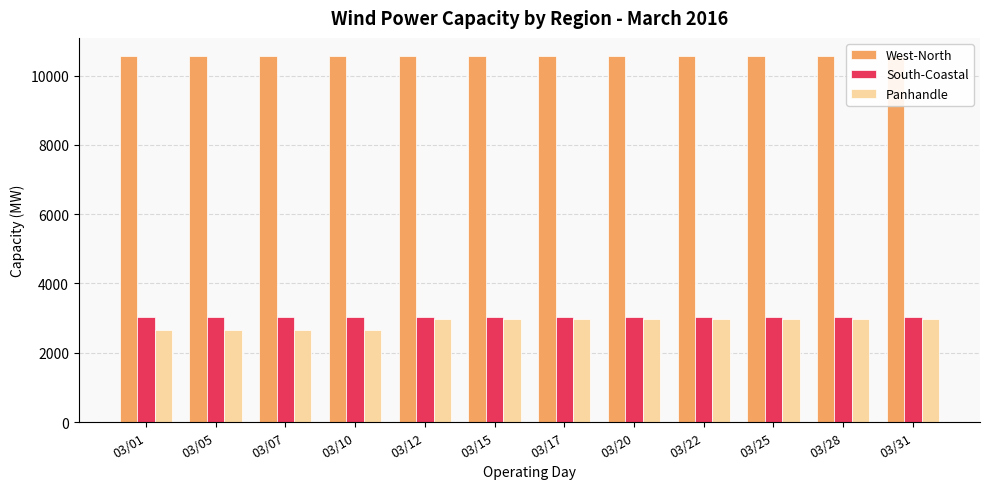

The South-Coastal series shows 3017 at 03/07. True or false?

True